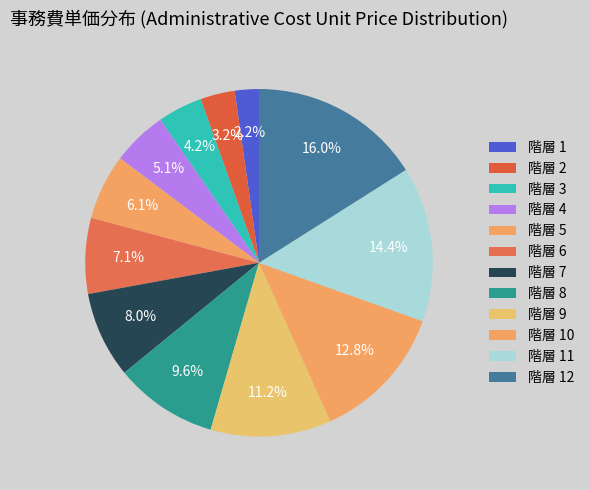

How many segments does this pie chart have?

12